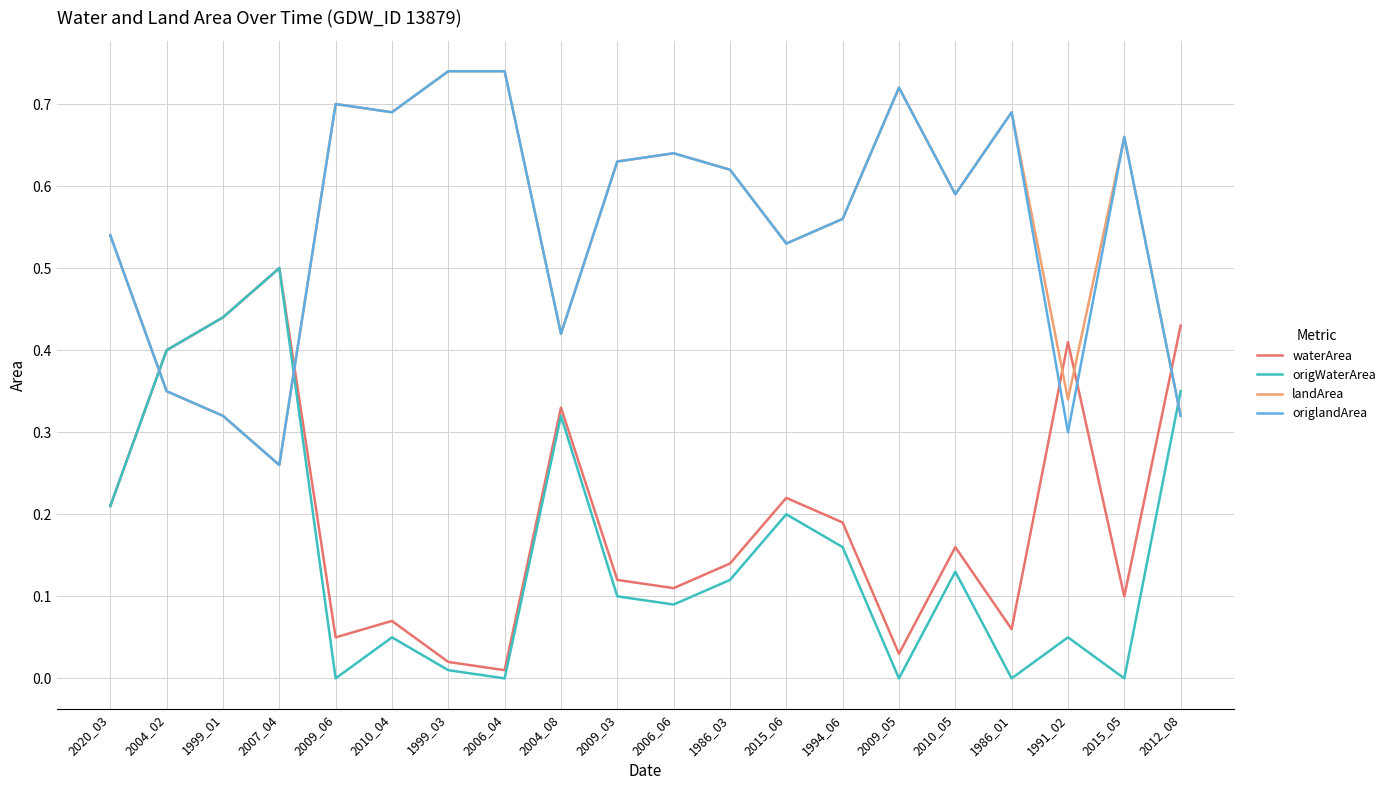

What position from the right is 2009_05?

6